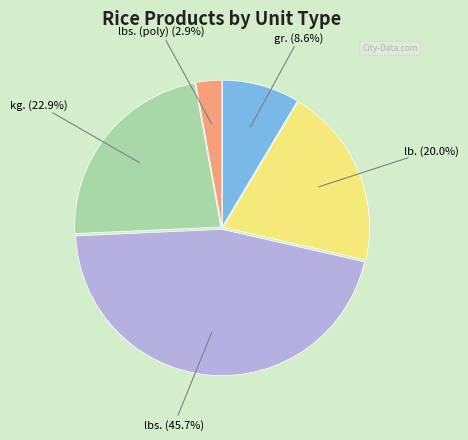

To the nearest percent, what percentage of the pie is kg.?

23%